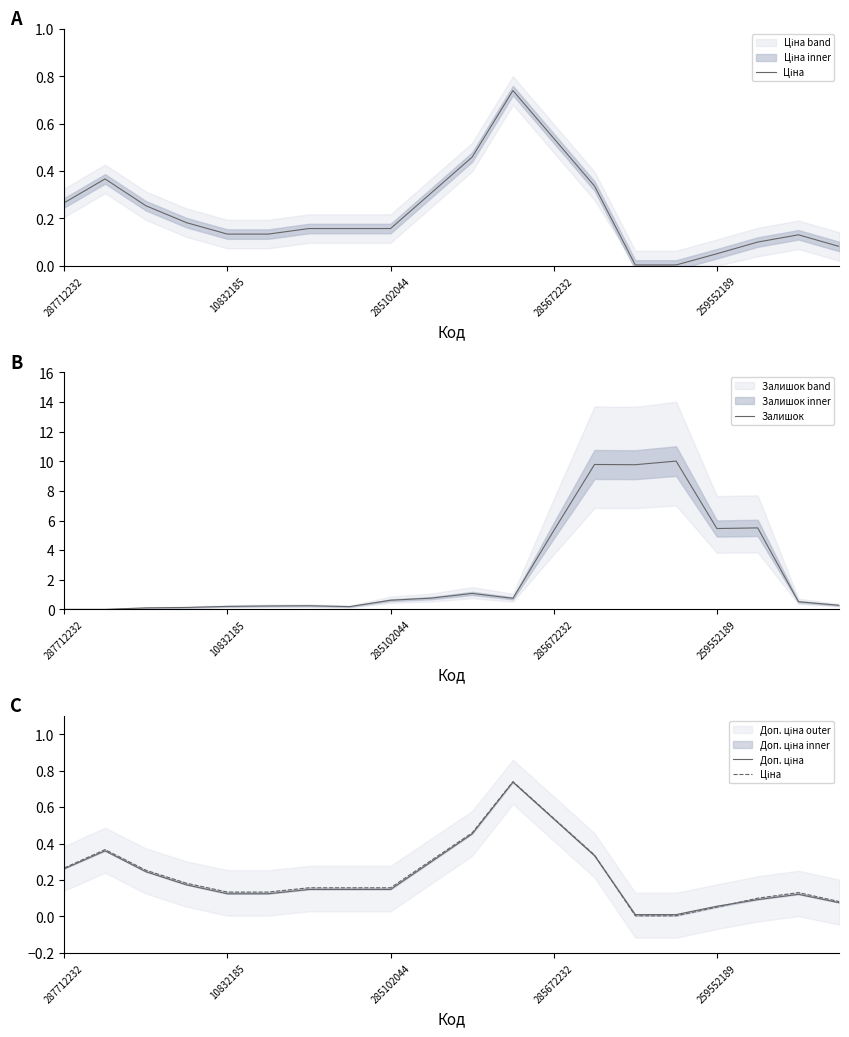

What are all the series names shown in the legend?

Ціна, Залишок, Доп. ціна